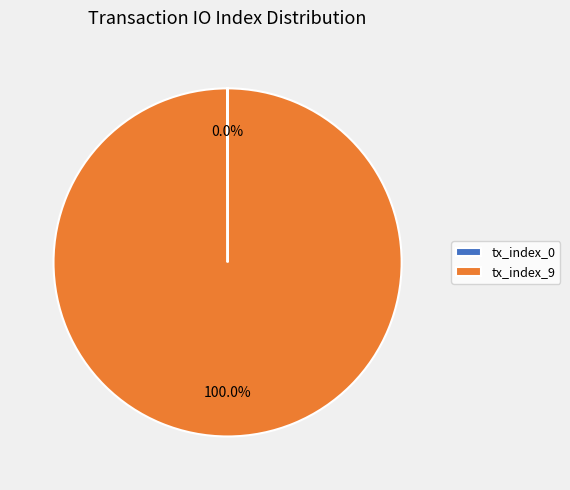

Which category has the biggest portion of the pie?

tx_index_9